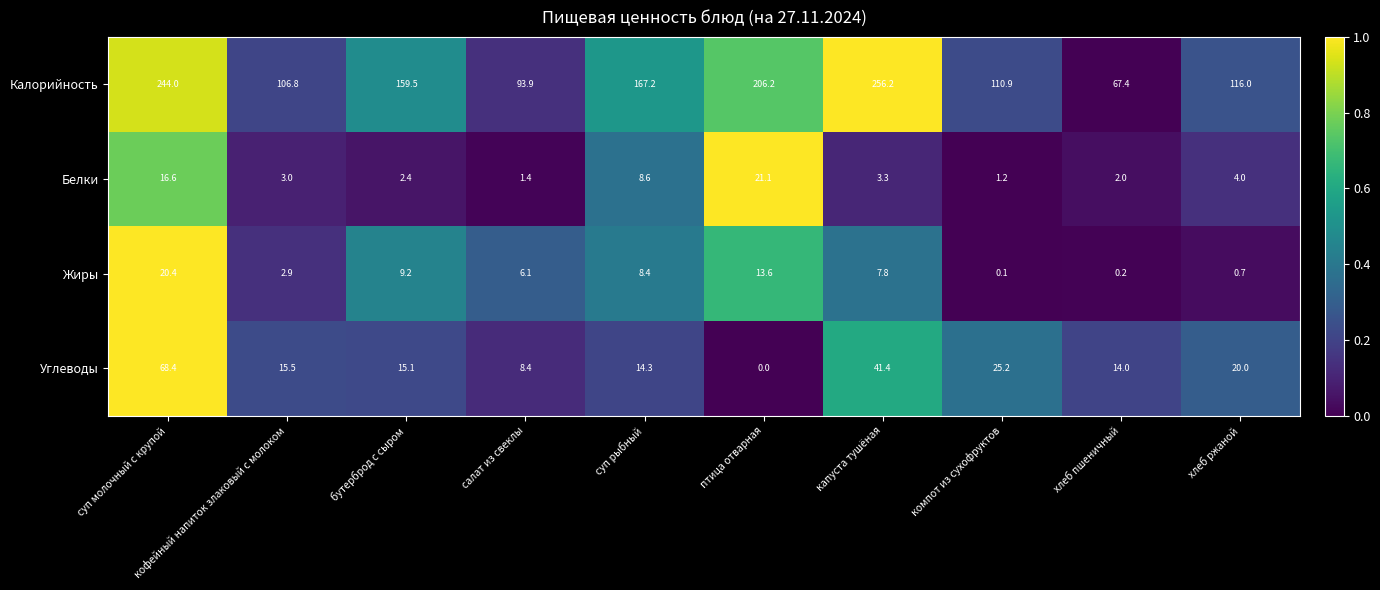

Rank the series by their maximum value, from highest to lowest.

Калорийность, Углеводы, Белки, Жиры